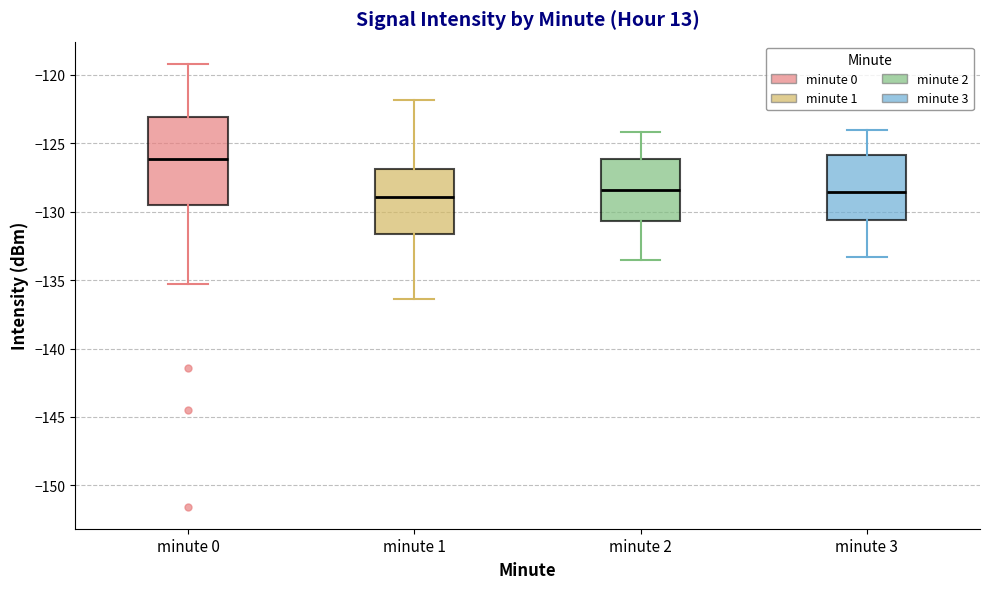

Reading left to right, transcribe this box plot: for each box, give where its median line is, the range the box spans, and where its two whiskers end, as read against the y-axis. The values are not printed on the chart, so give them approximately, as read against the axis.

minute 0: median -126.0, box -129.5 to -123.0, whiskers -135.5 to -119.0
minute 1: median -129.0, box -131.5 to -127.0, whiskers -136.5 to -122.0
minute 2: median -128.5, box -130.5 to -126.0, whiskers -133.5 to -124.0
minute 3: median -128.5, box -130.5 to -126.0, whiskers -133.5 to -124.0